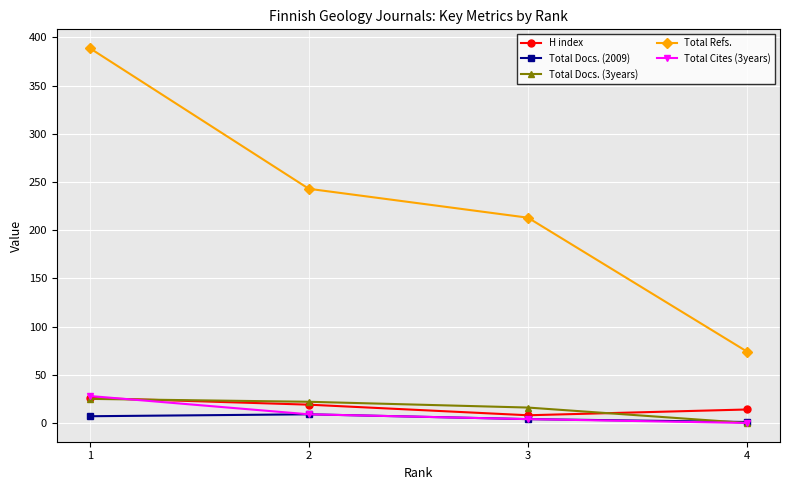

List the labels in order of Total Refs. value, smallest first.

4, 3, 2, 1